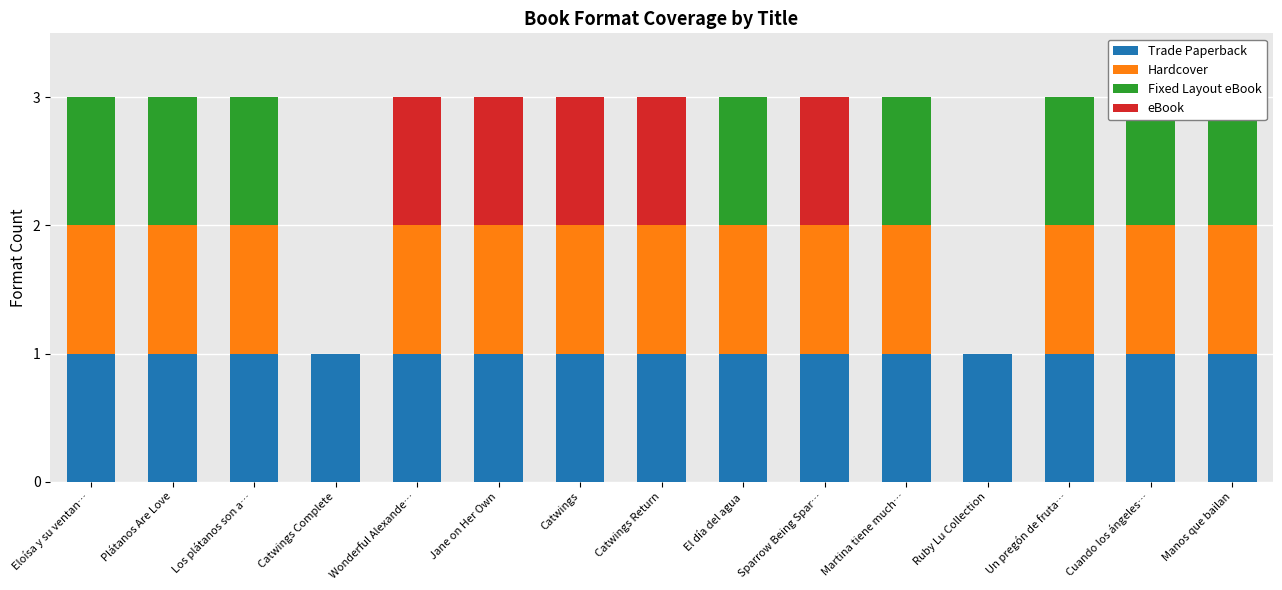

The Fixed Layout eBook series shows 1 at Plátanos Are Love. True or false?

True